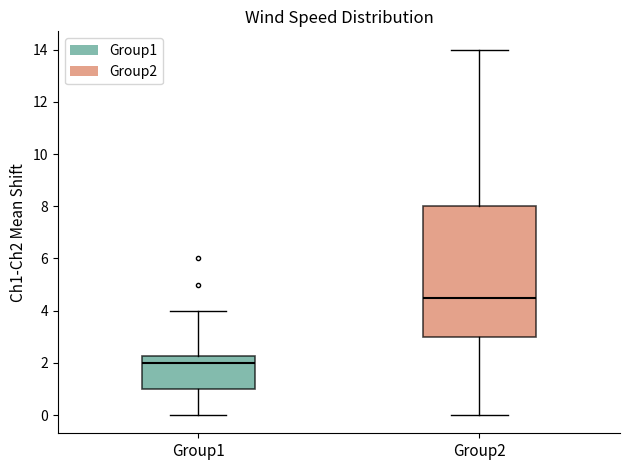

Comparing the boxes themselves (not the whiskers), which one is the tallest?

Group2